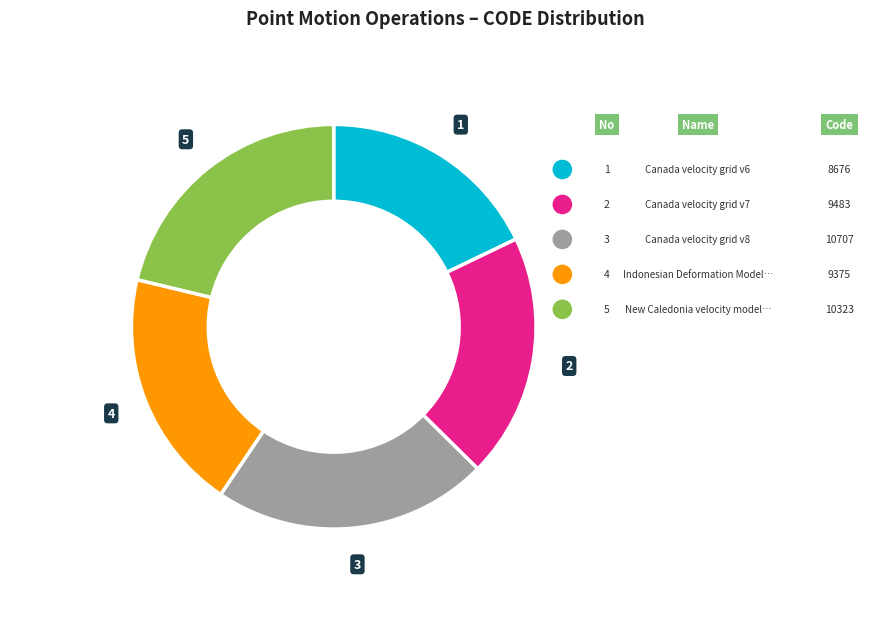

Is there a majority slice in this chart?

No